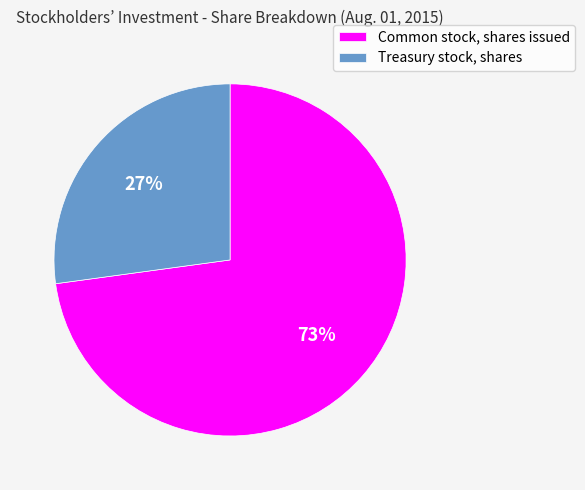

To the nearest percent, what is the combined percentage of Common stock, shares issued and Treasury stock, shares?

100%